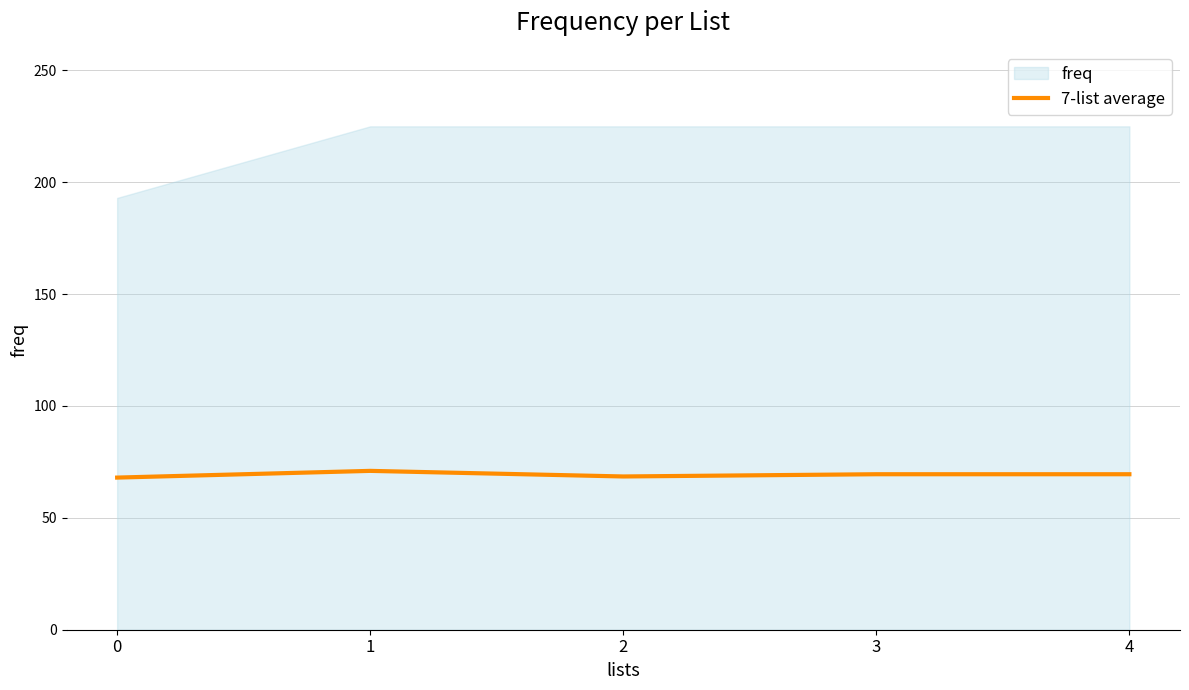

What is the lowest value of the 7-list average series?

68.0